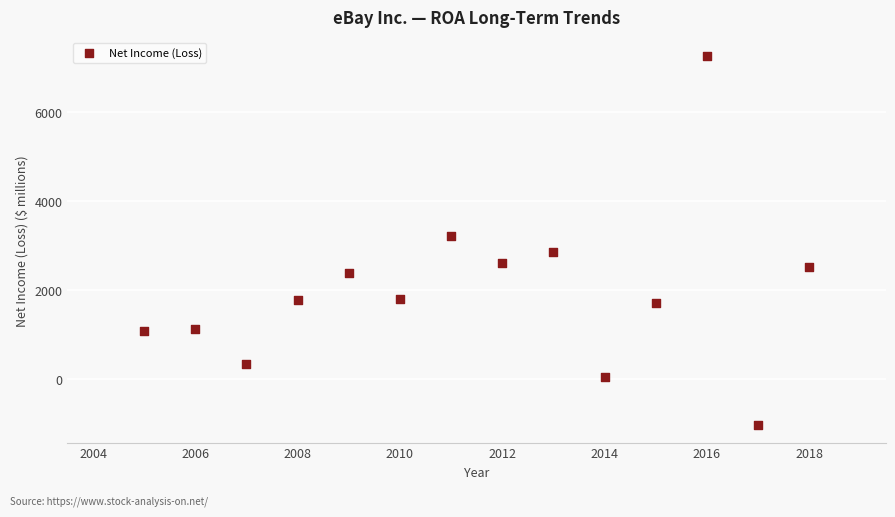

What is the range of X values (max minus min)?

13